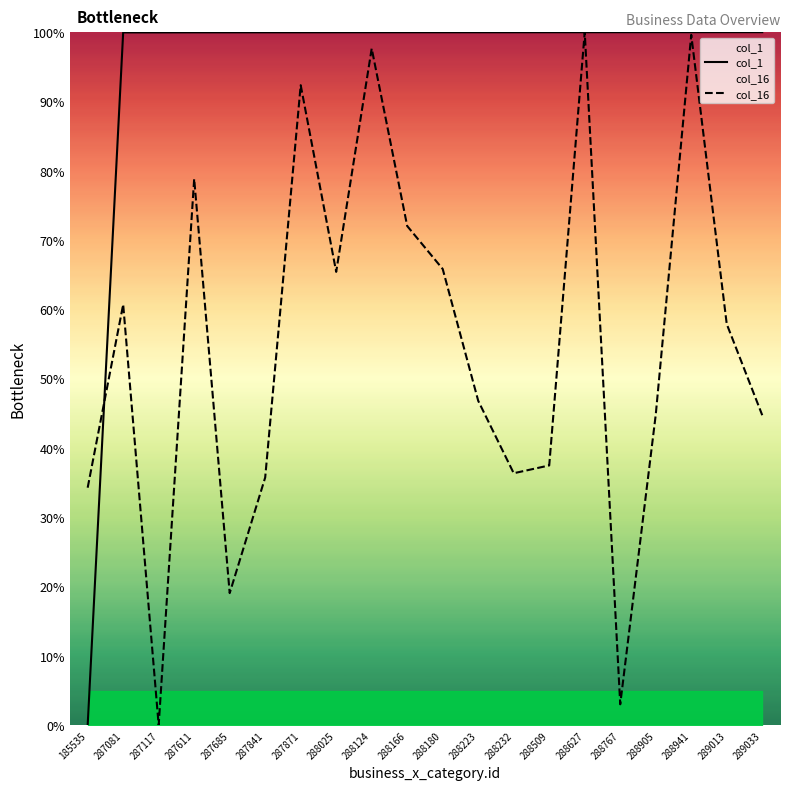

At 288941, list the series in order from smallest to largest.

col_16, col_1